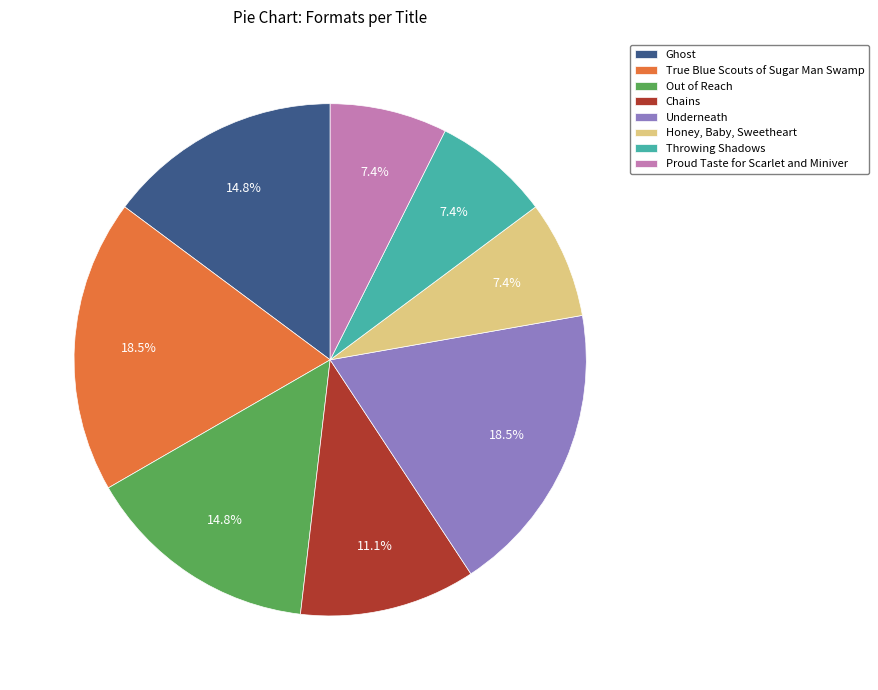

Is there a majority slice in this chart?

No